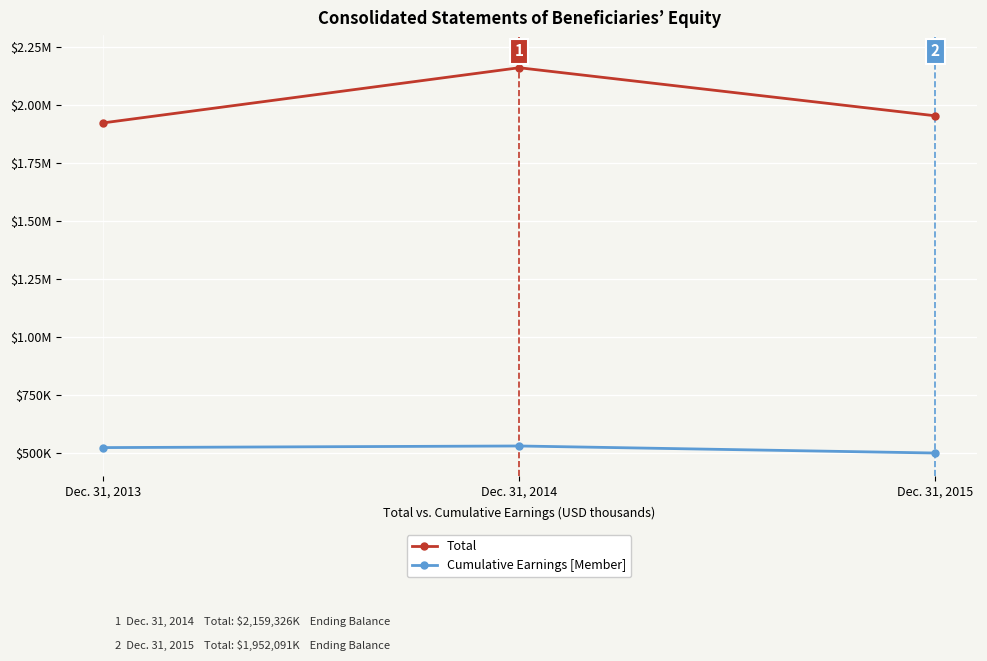

What is the value of the Total point at the 3rd from the left?

1952091